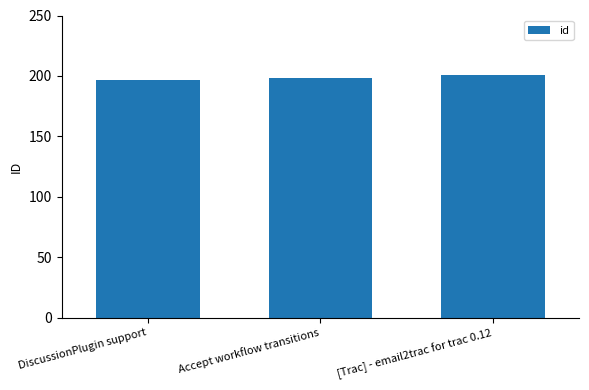

Count the values in the range 197 to 201.

3